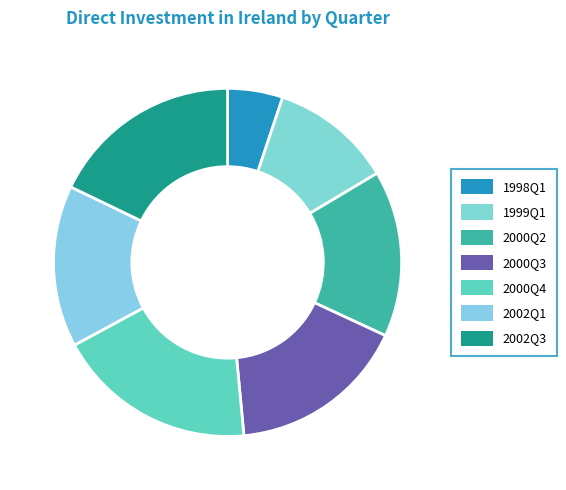

Is there any slice that represents more than half of the pie?

No